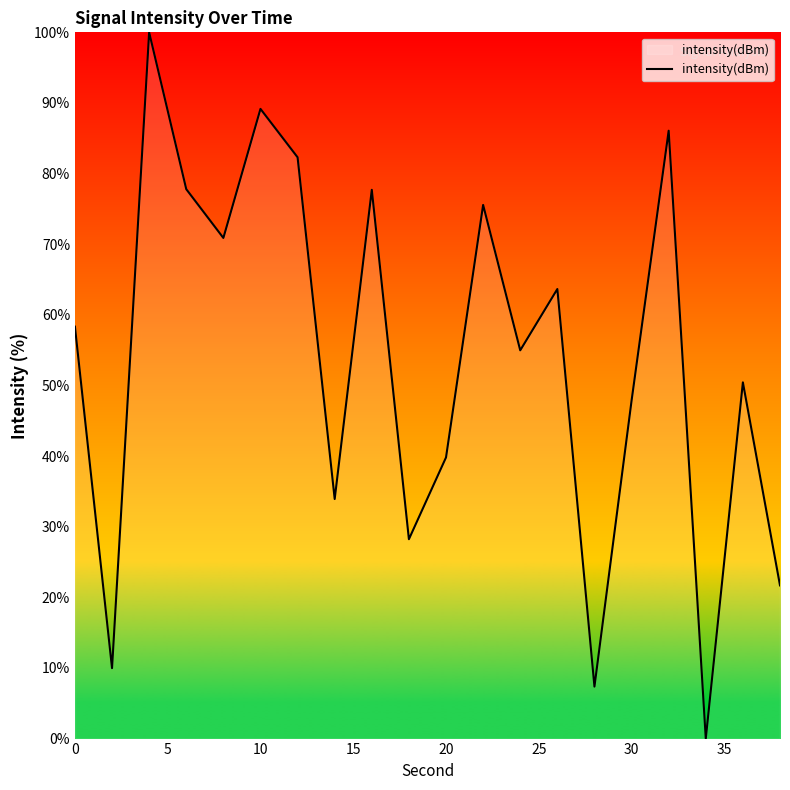

What is the maximum value shown in the chart?

100.0